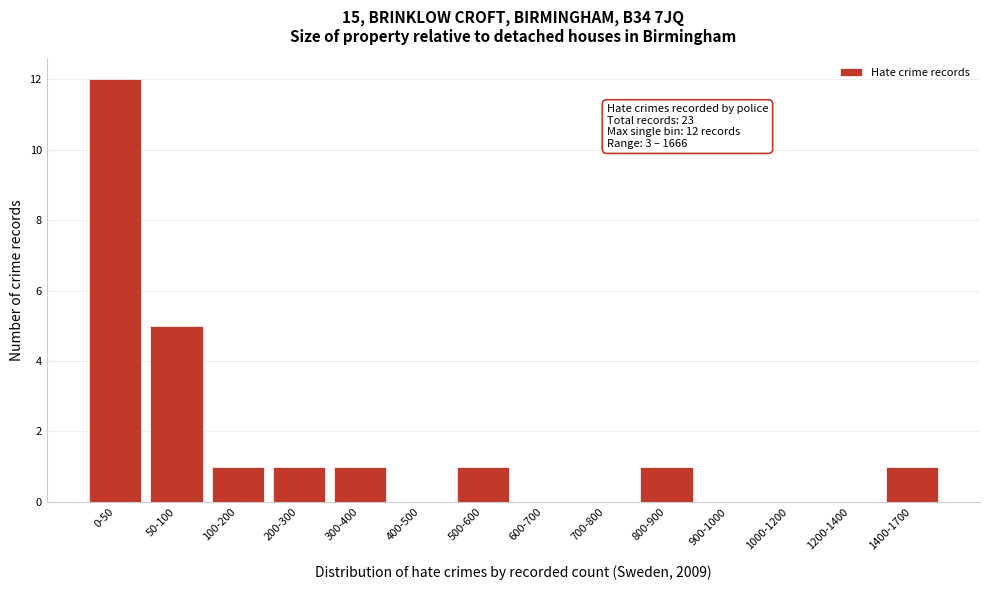

Reading right to left, extract all data points from this chart.

1400-1700=1	1200-1400=0	1000-1200=0	900-1000=0	800-900=1	700-800=0	600-700=0	500-600=1	400-500=0	300-400=1	200-300=1	100-200=1	50-100=5	0-50=12